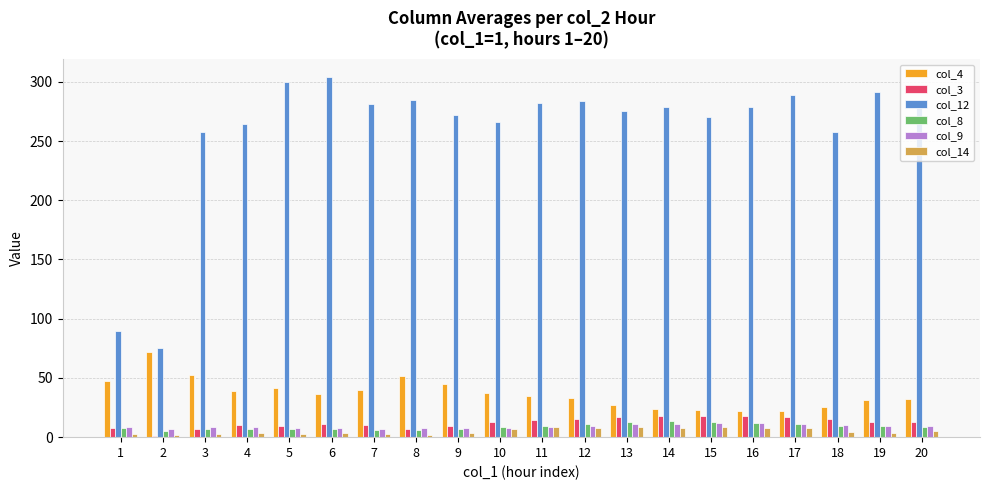

Does the chart contain stacked bars?

No